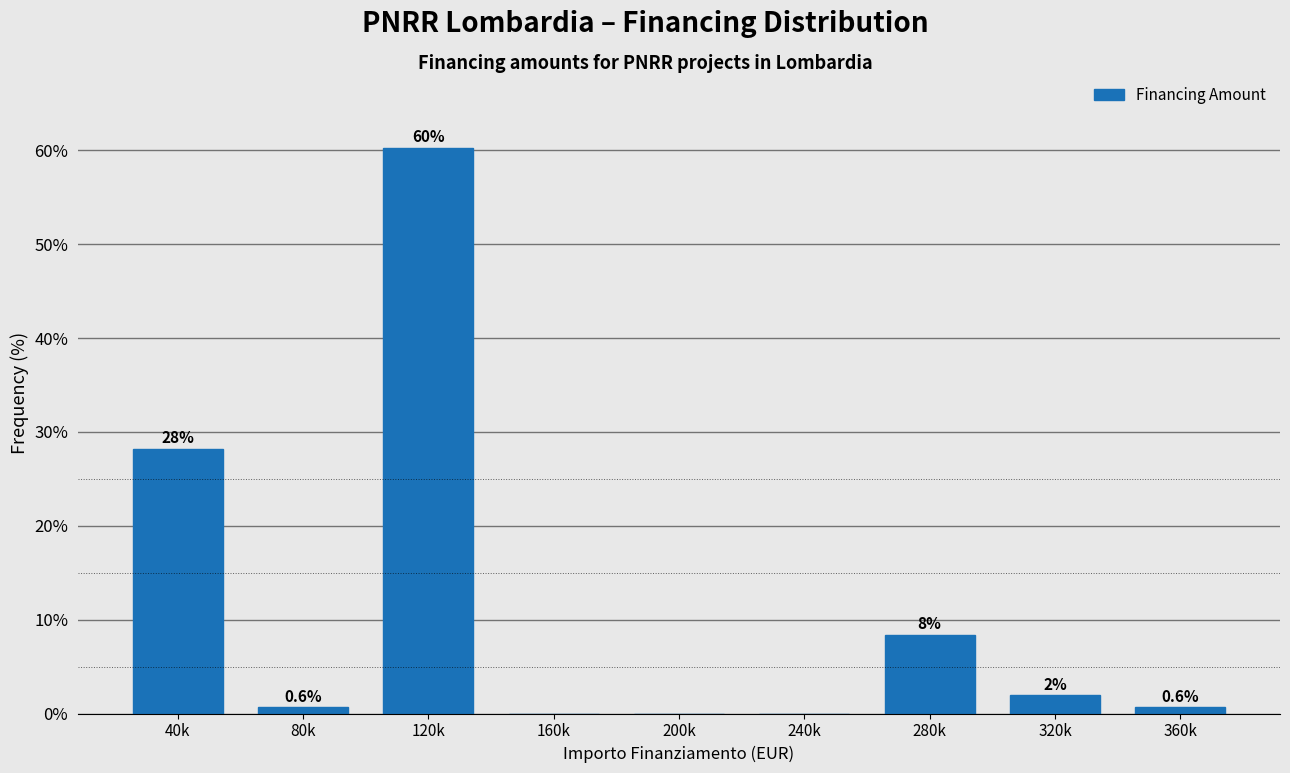

Between 80k and 200k, which is larger?

80k